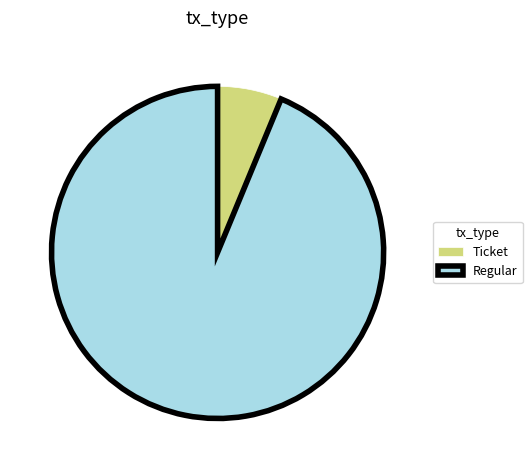

The Ticket slice represents 6% of the pie. True or false?

True